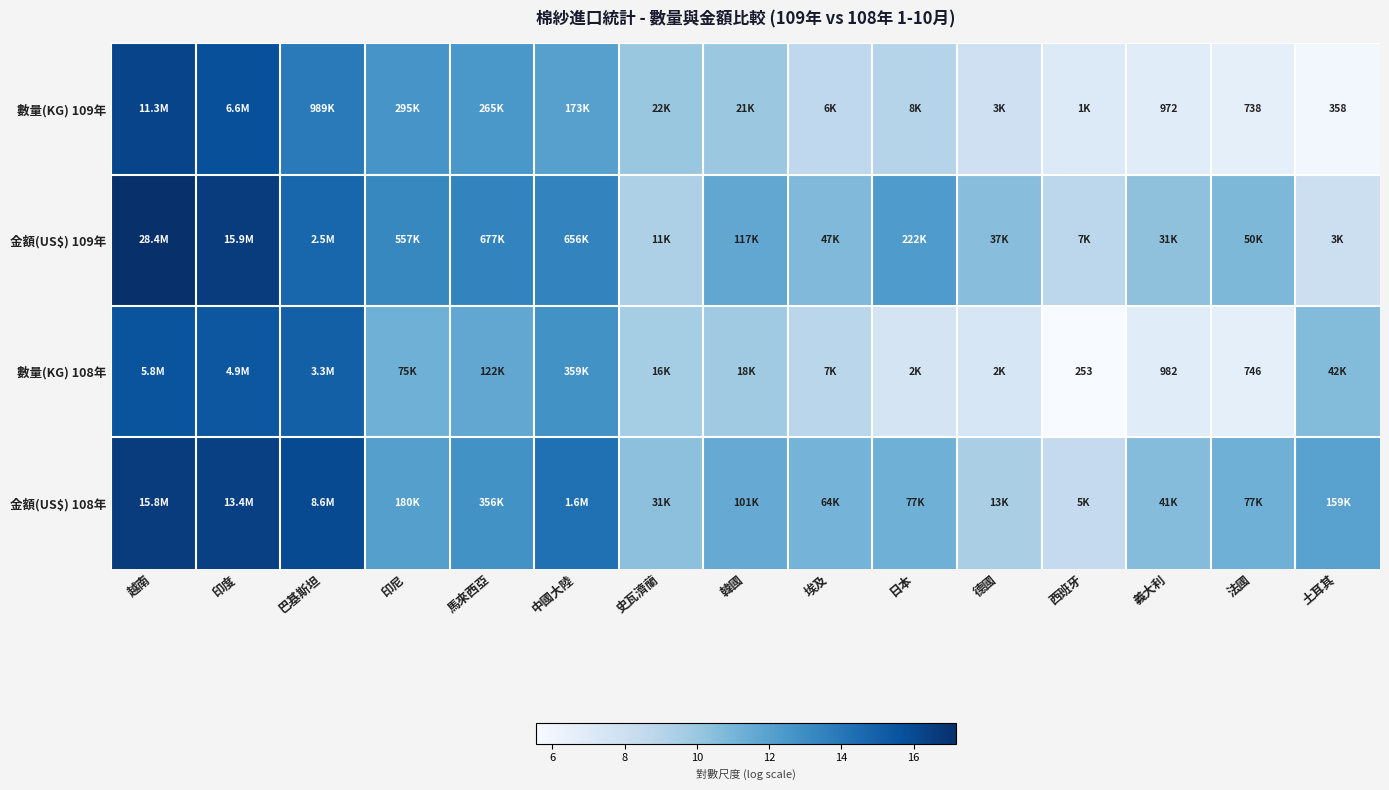

What is the average value of the 金額(US$) 108年 series?

12.3